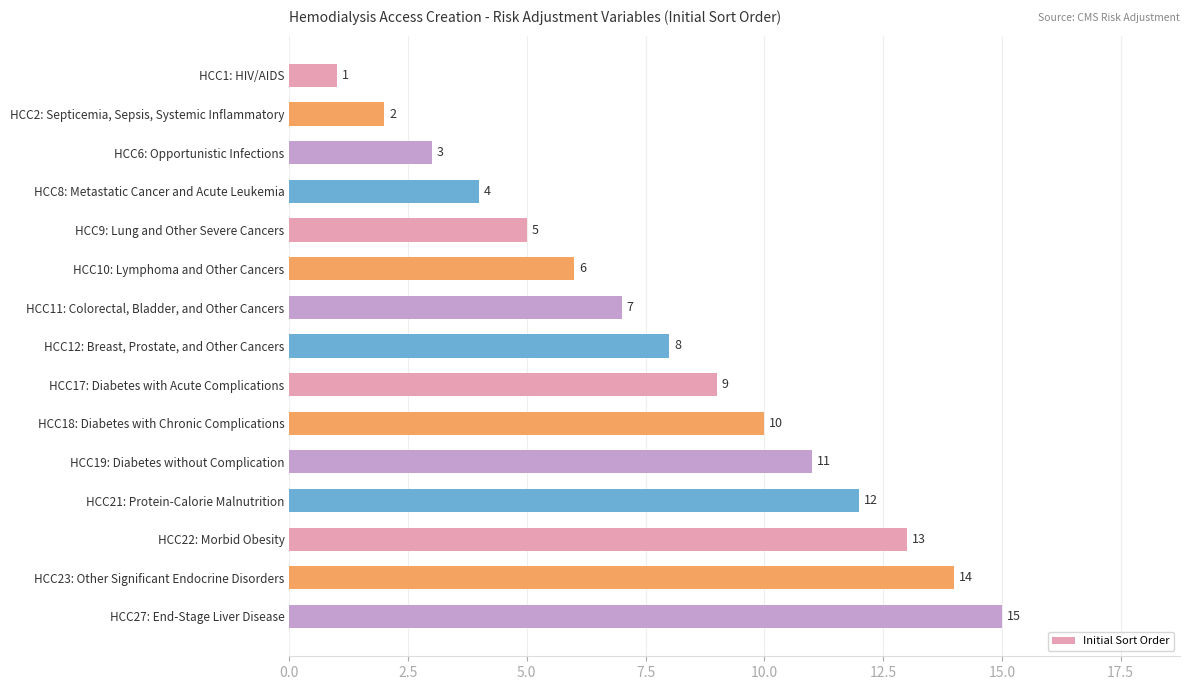

What is the average value?

8